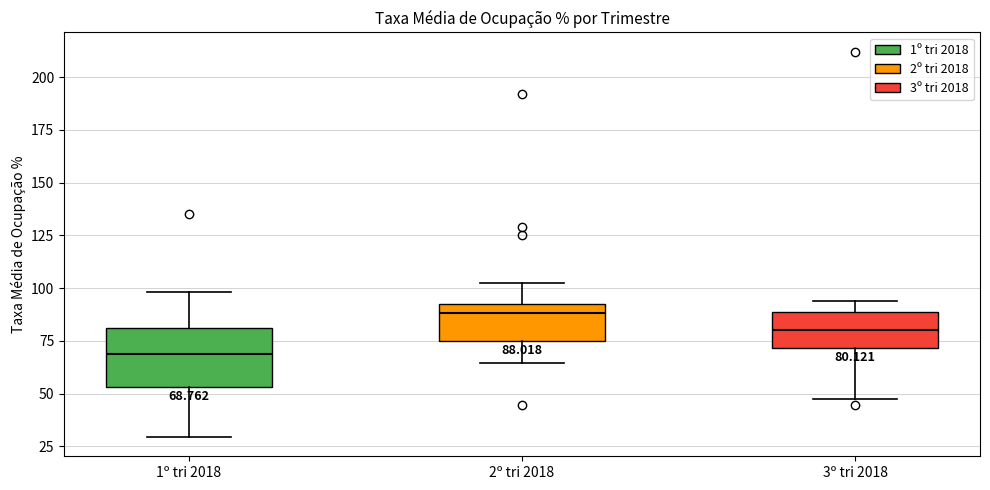

Which box's median line is the highest?

2º tri 2018